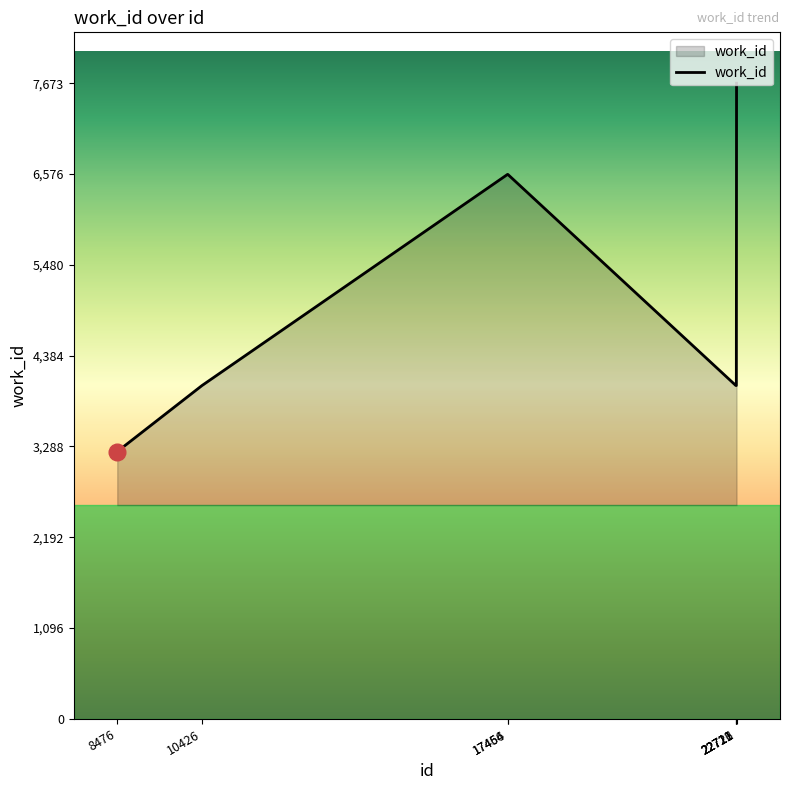

What is the sum of all values?

40140